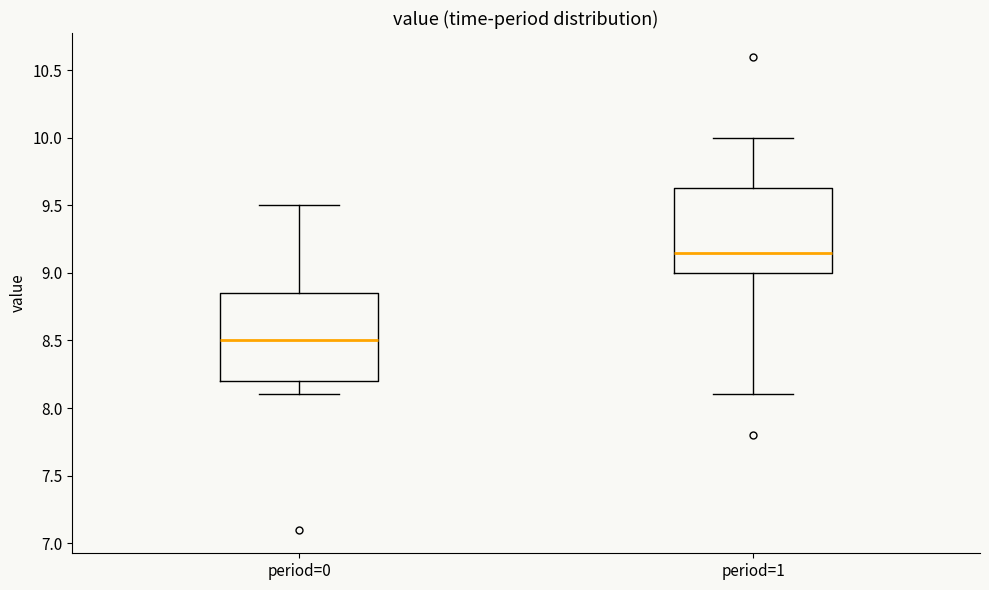

Reading left to right, read every box against the y-axis: the position of its median line, the range the box covers, and the ends of its whiskers. The values are not printed on the chart, so give them approximately, as read against the axis.

period=0: median 8.50, box 8.20 to 8.85, whiskers 8.10 to 9.50
period=1: median 9.15, box 9.00 to 9.65, whiskers 8.10 to 10.00